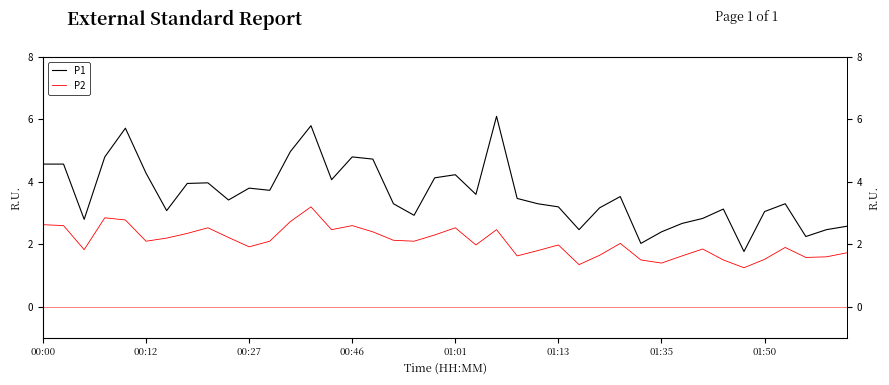

True or false: P1 and P2 cross at least once.

False